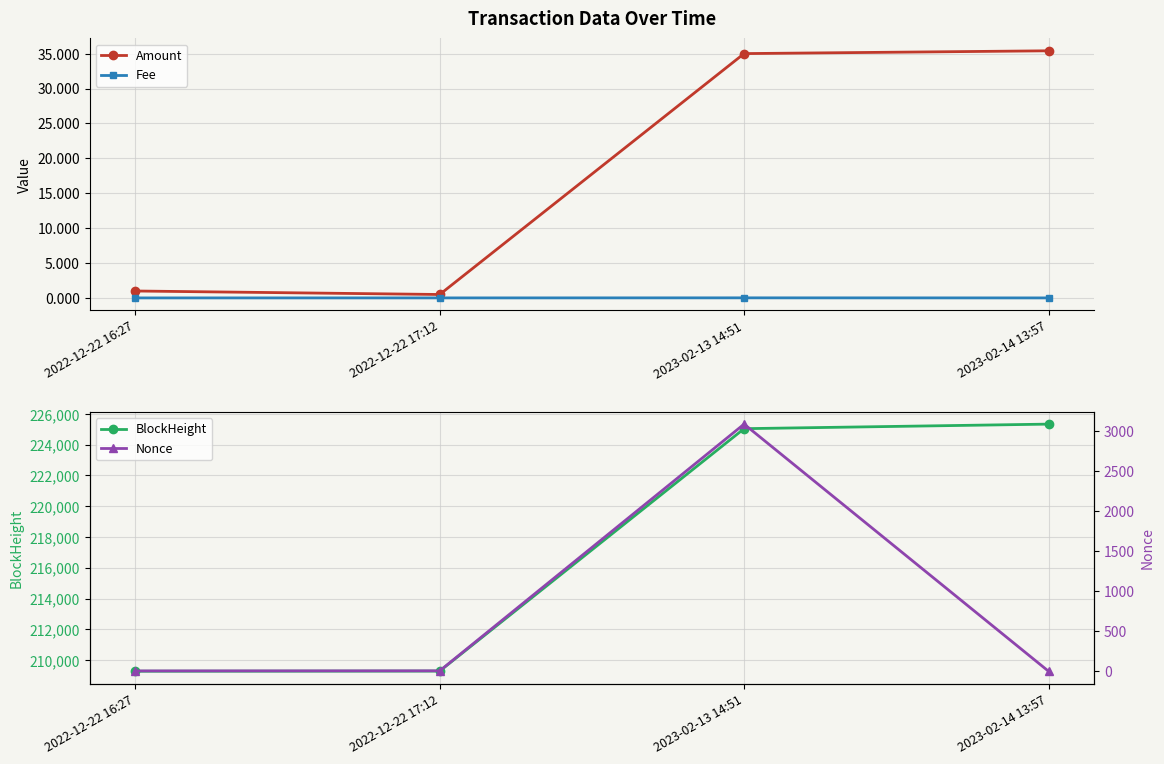

True or false: BlockHeight and Fee cross at least once.

False